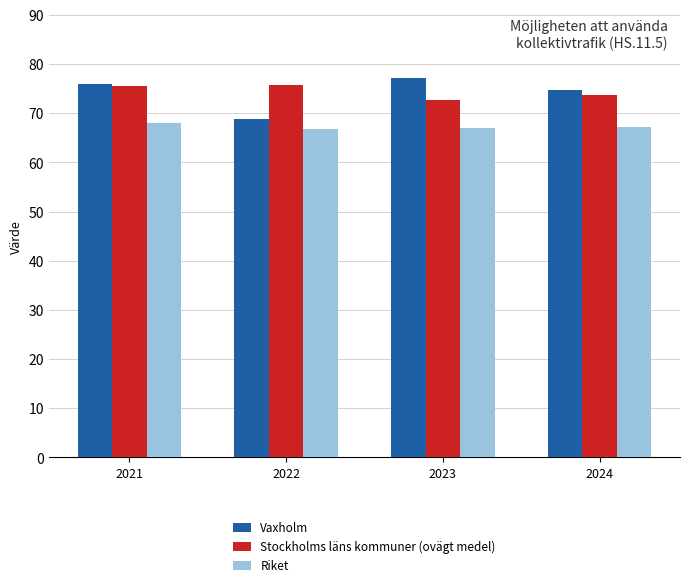

Read the Vaxholm value at 2023.

77.1